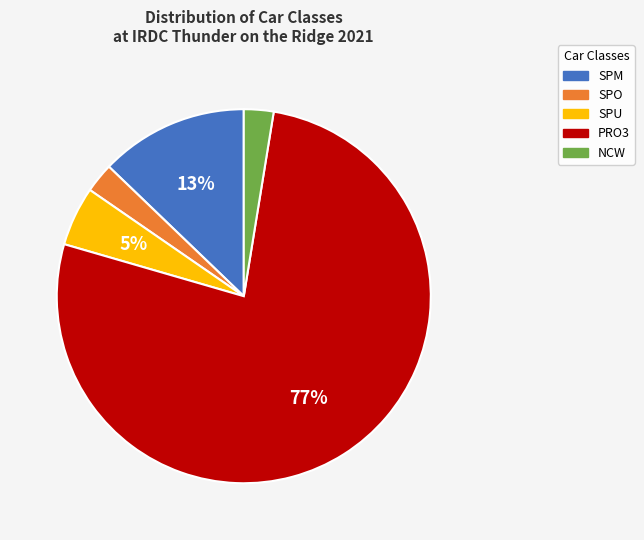

Which slice represents more than half of the pie?

PRO3